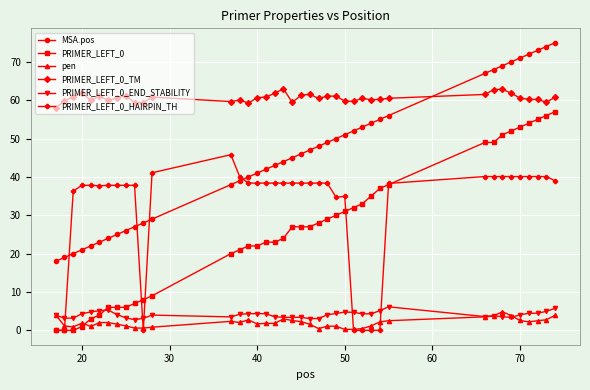

List the series in order of their peak value, lowest first.

pen, PRIMER_LEFT_0_END_STABILITY, PRIMER_LEFT_0_HAIRPIN_TH, PRIMER_LEFT_0, PRIMER_LEFT_0_TM, MSA.pos